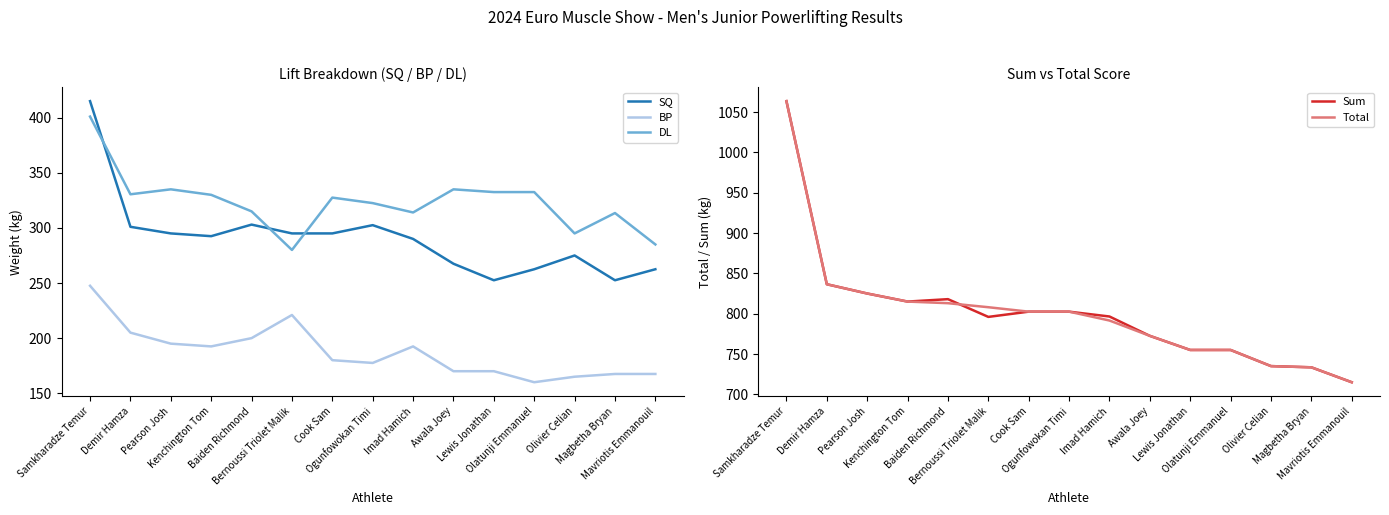

What is the label of the 11th point from the right?

Baiden Richmond